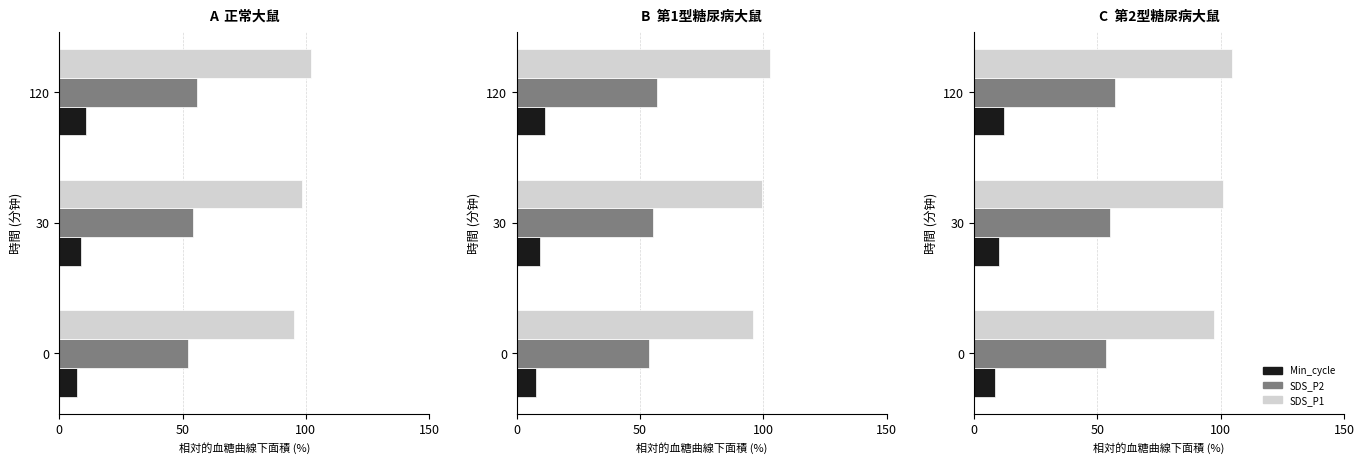

Reading left to right, what are all the values shown in this chart?

Min_cycle: 8.4	10.2	11.9
SDS_P2: 53.5	55.3	57.0
SDS_P1: 97.4	100.9	104.4